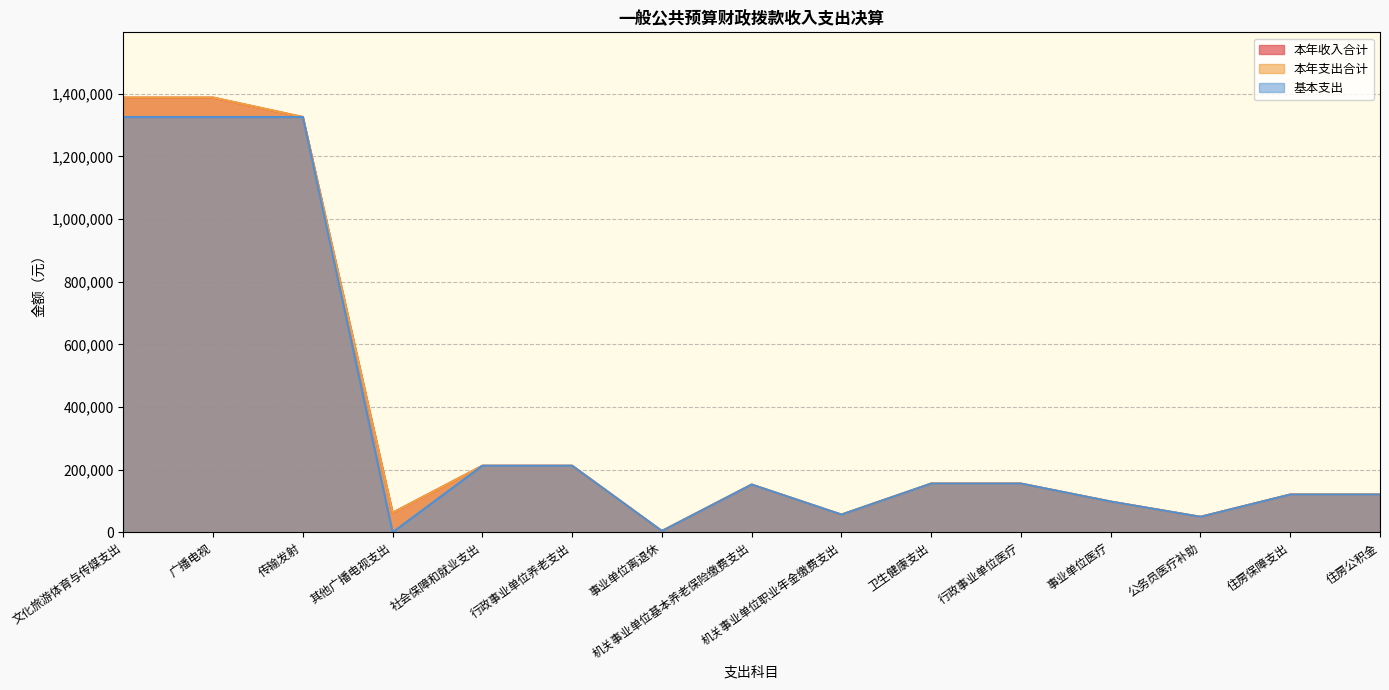

Which series has the widest spread of values?

本年支出合计